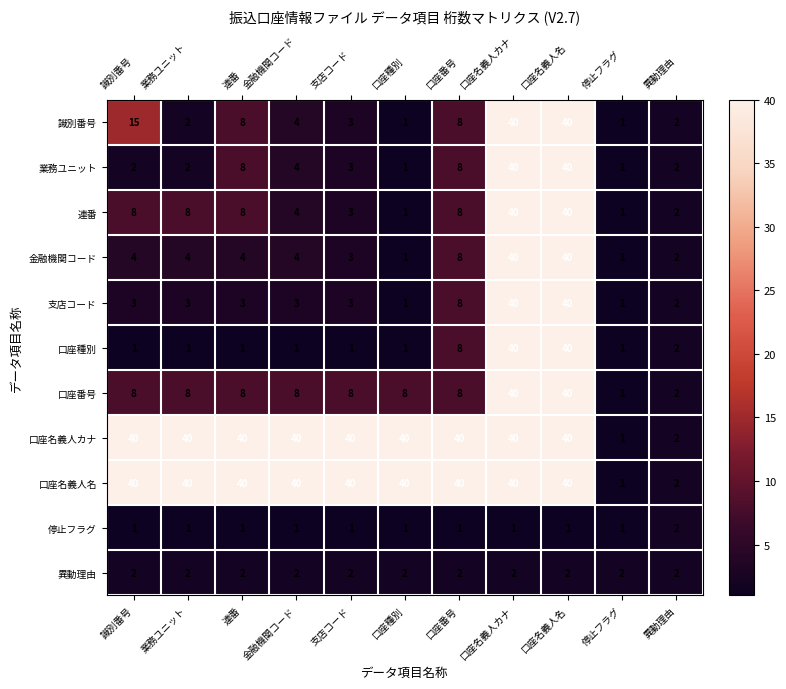

Where is 識別番号 nearest to the value 20?

識別番号